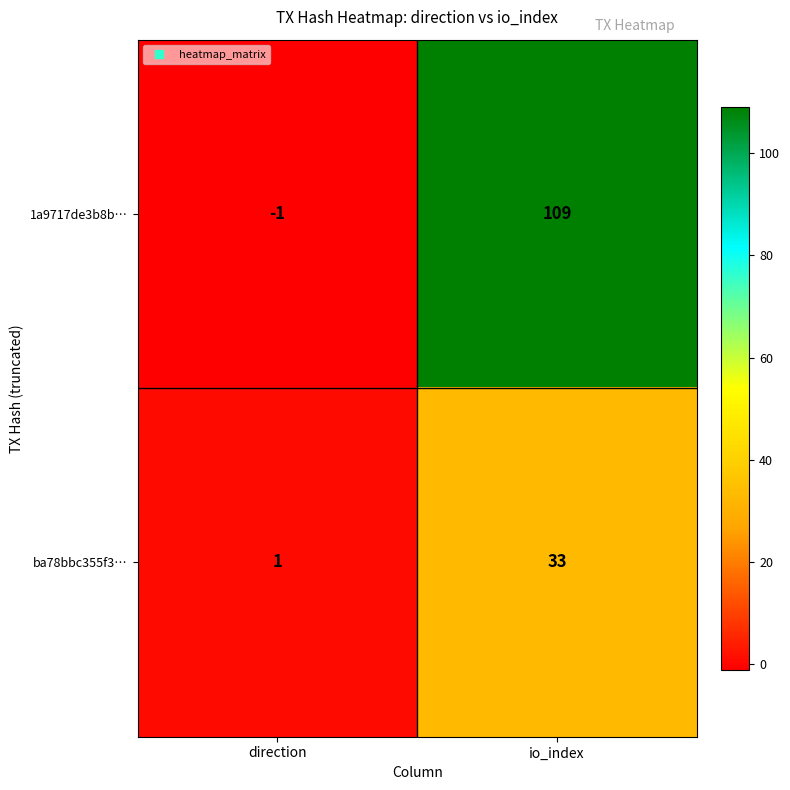

What is the average value of the 1a9717de3b8b… series?

54